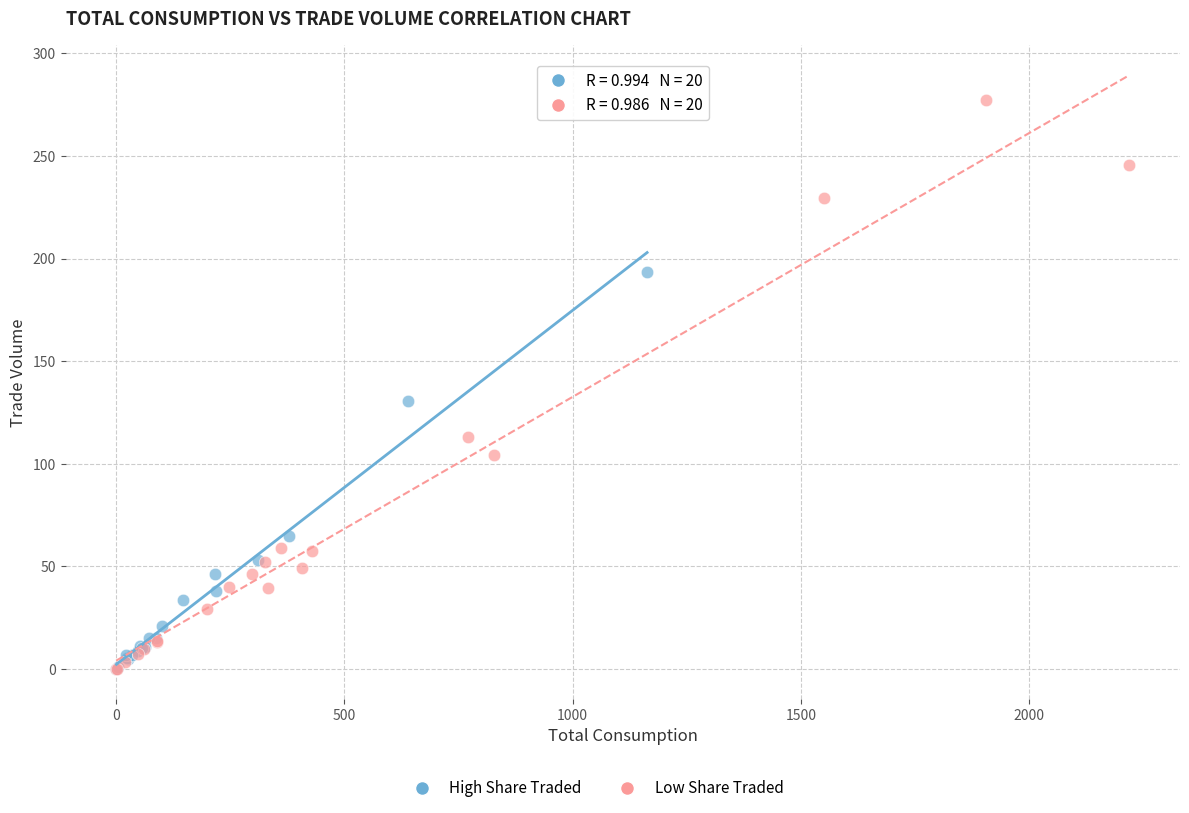

Which series contains the highest Y value?

Low Share Traded